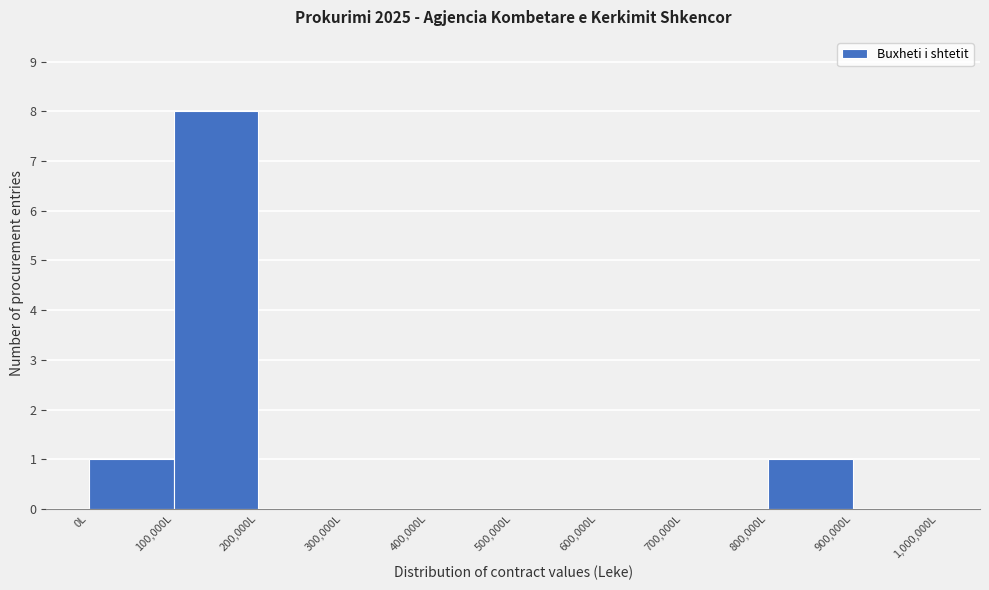

Reading left to right, transcribe this chart: for each bar, give the range it covers on the x-axis and its height. The values are not printed on the chart, so give them approximately, as read against the axis.

0 to 100000: 1
100000 to 200000: 8
200000 to 300000: 0
300000 to 400000: 0
400000 to 500000: 0
500000 to 600000: 0
600000 to 700000: 0
700000 to 800000: 0
800000 to 900000: 1
900000 to 1000000: 0